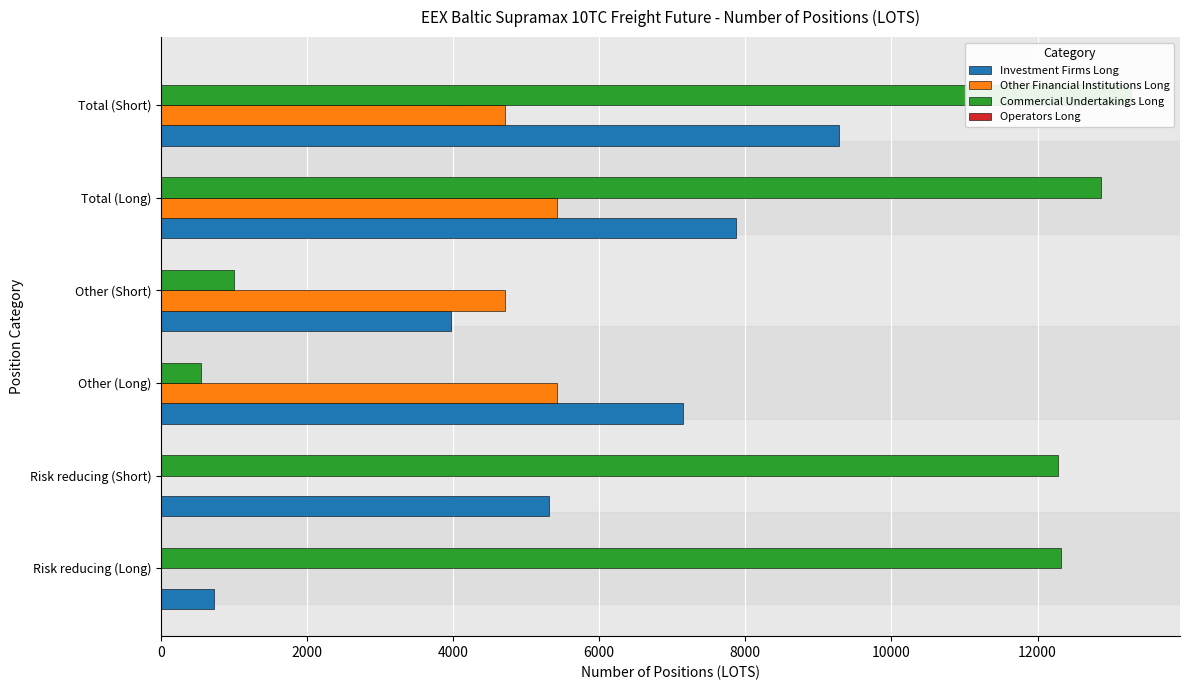

True or false: Investment Firms Long has a value of 725.0 at Risk reducing (Long).

True